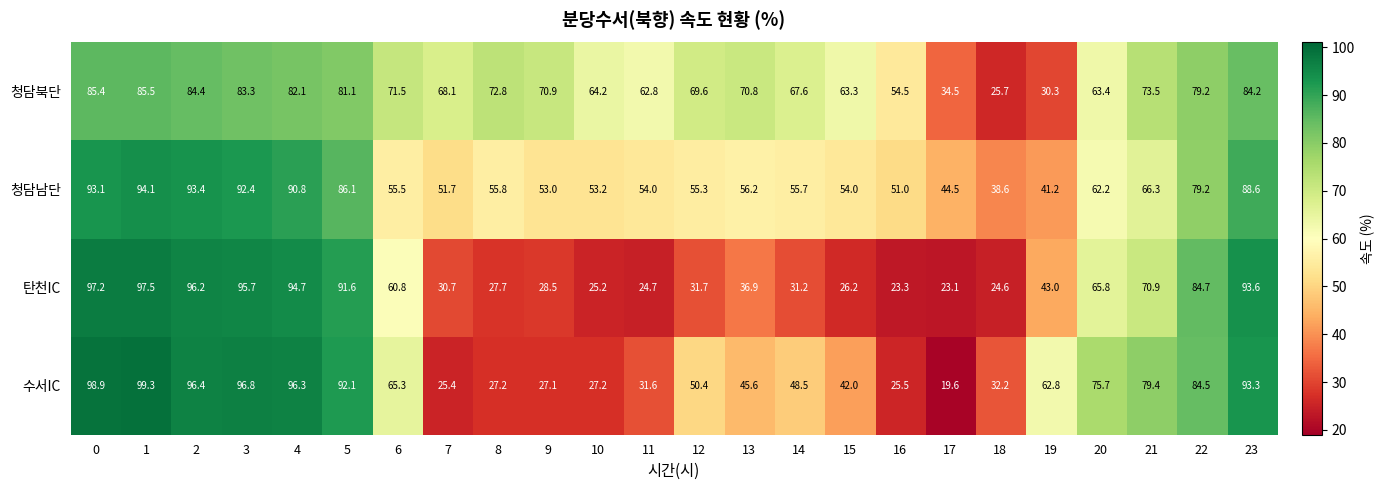

What is the total value across all series at 3?

368.2